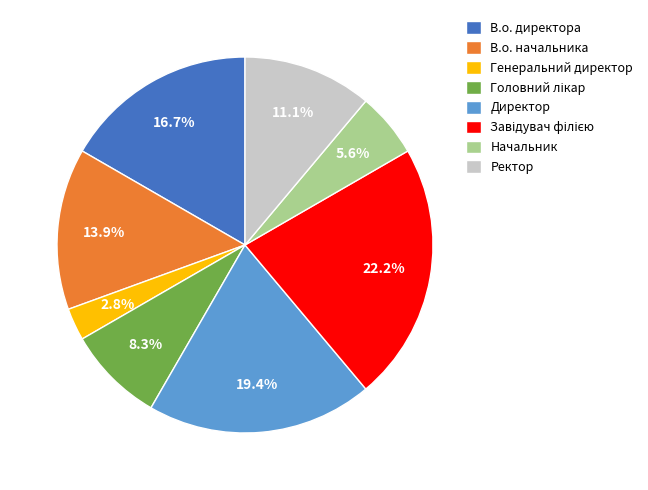

Which category has the smallest portion of the pie?

Генеральний директор